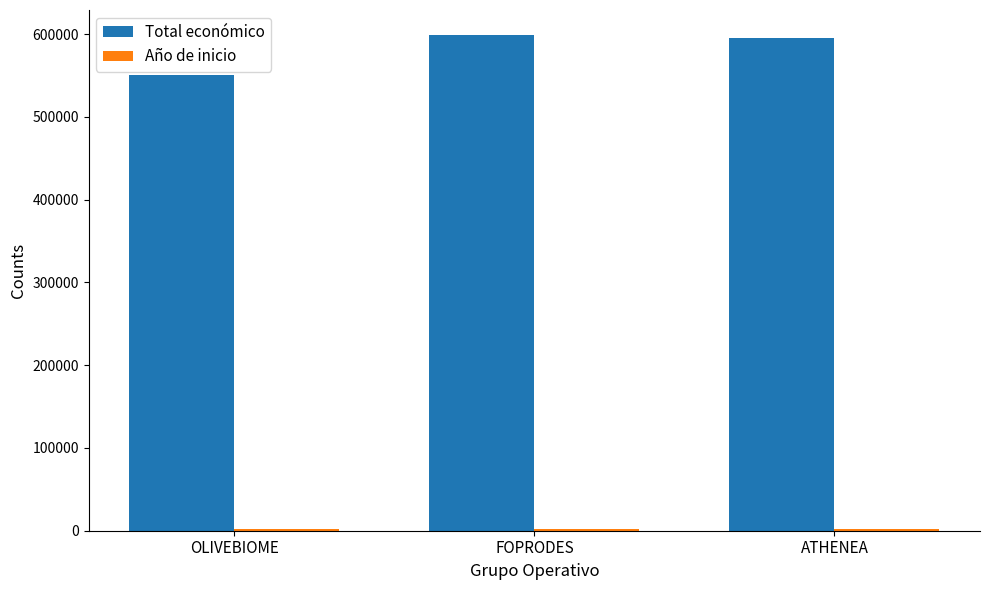

Read the Total económico value at FOPRODES.

599211